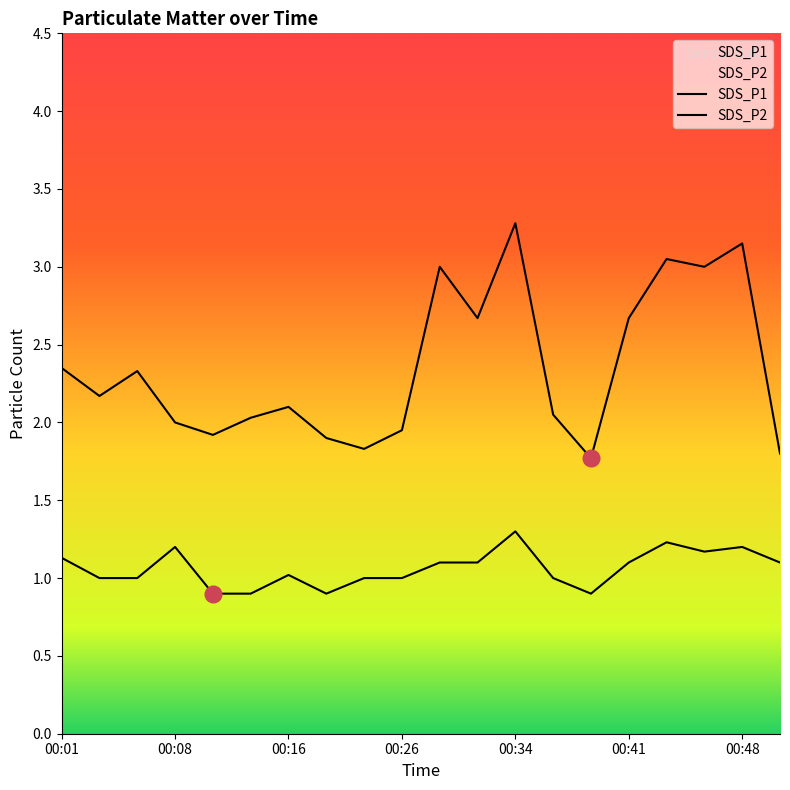

At which category is the sum across all series the highest?

00:34